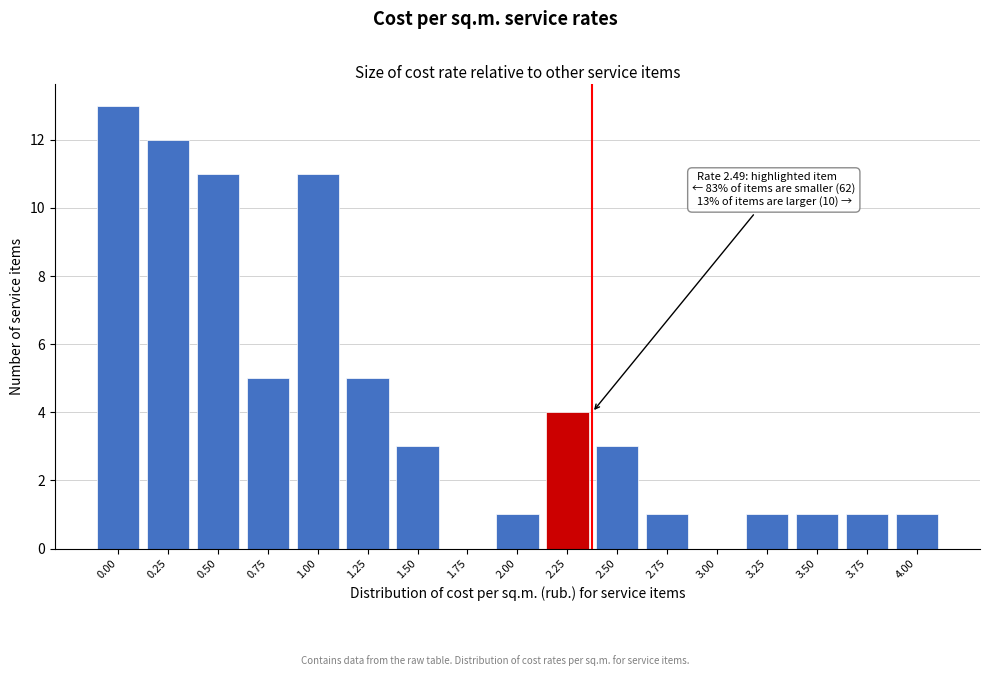

Reading right to left, what are all the values shown in this chart?

4.00=1	3.75=1	3.50=1	3.25=1	3.00=0	2.75=1	2.50=3	2.25=4	2.00=1	1.75=0	1.50=3	1.25=5	1.00=11	0.75=5	0.50=11	0.25=12	0.00=13